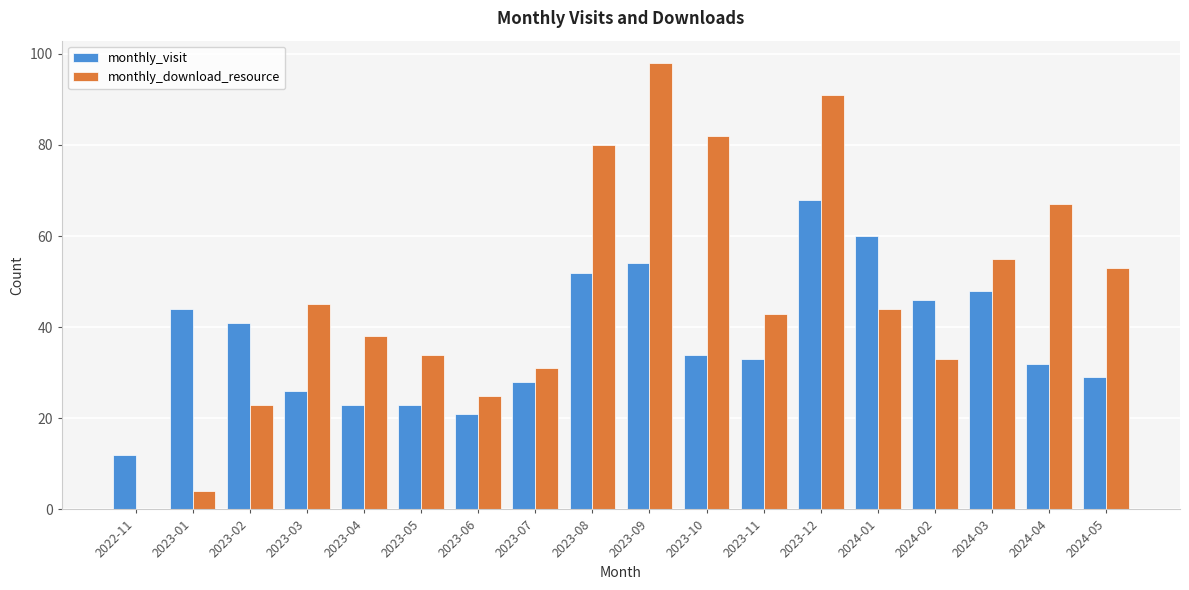

At which category does the chart reach its peak across all series?

2023-09